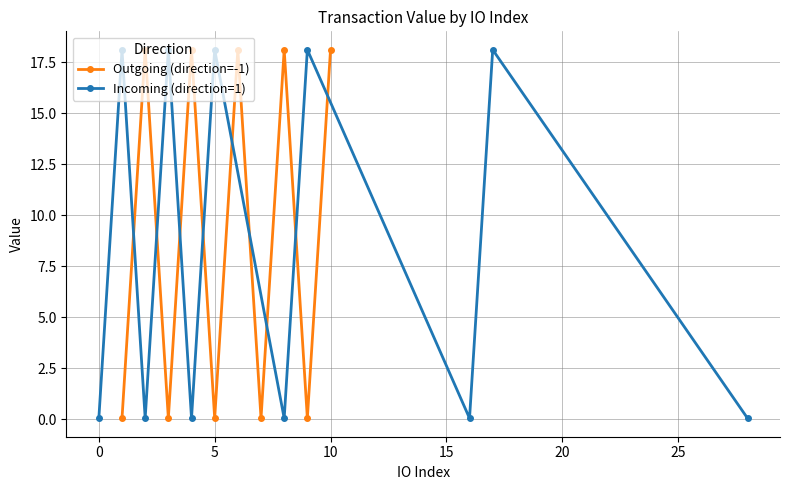

Rank the series by their maximum value, from lowest to highest.

Outgoing (direction=-1), Incoming (direction=1)